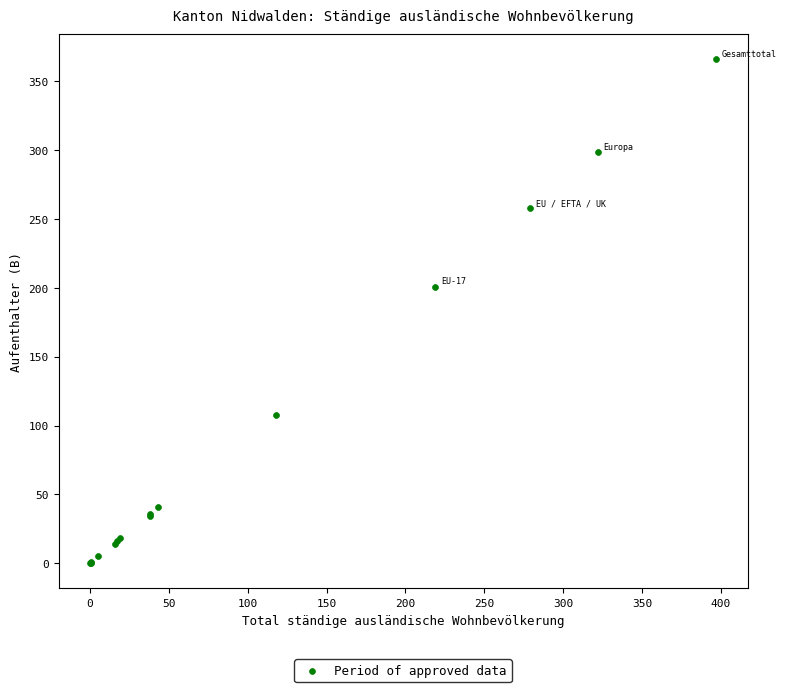

What Y value in the scatter plot is closest to 183?

201